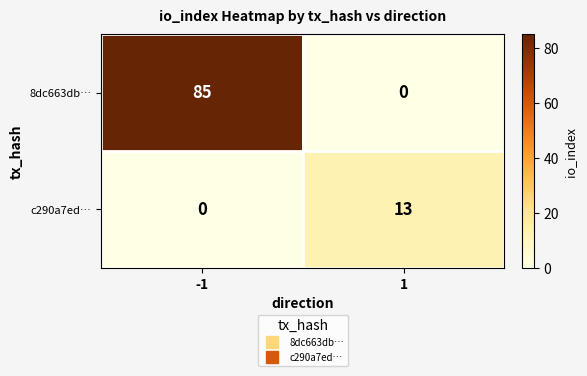

The value of 8dc663db… at -1 is 85. True or false?

True